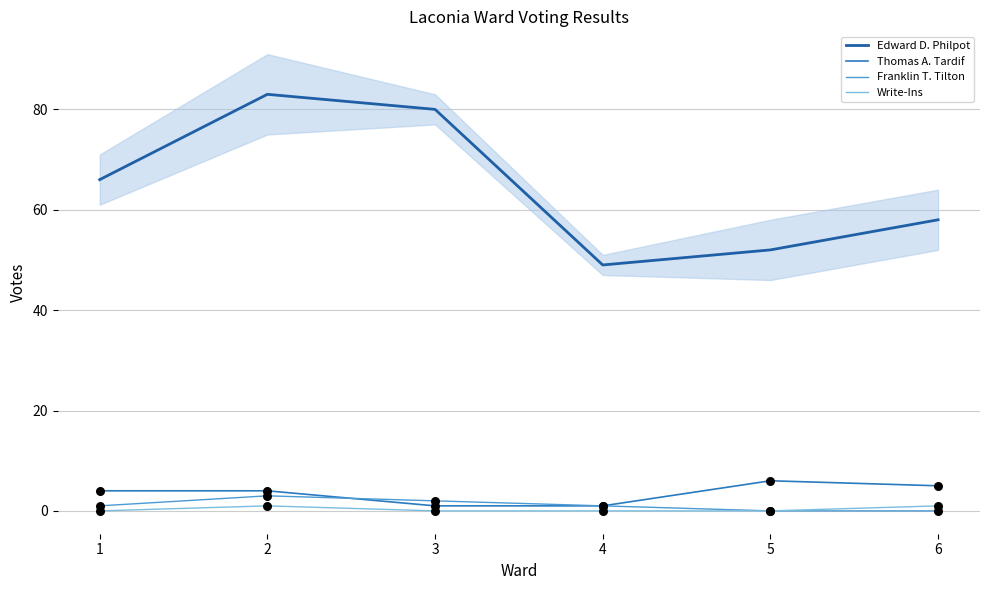

Which series has the widest spread of Y values?

Edward D. Philpot